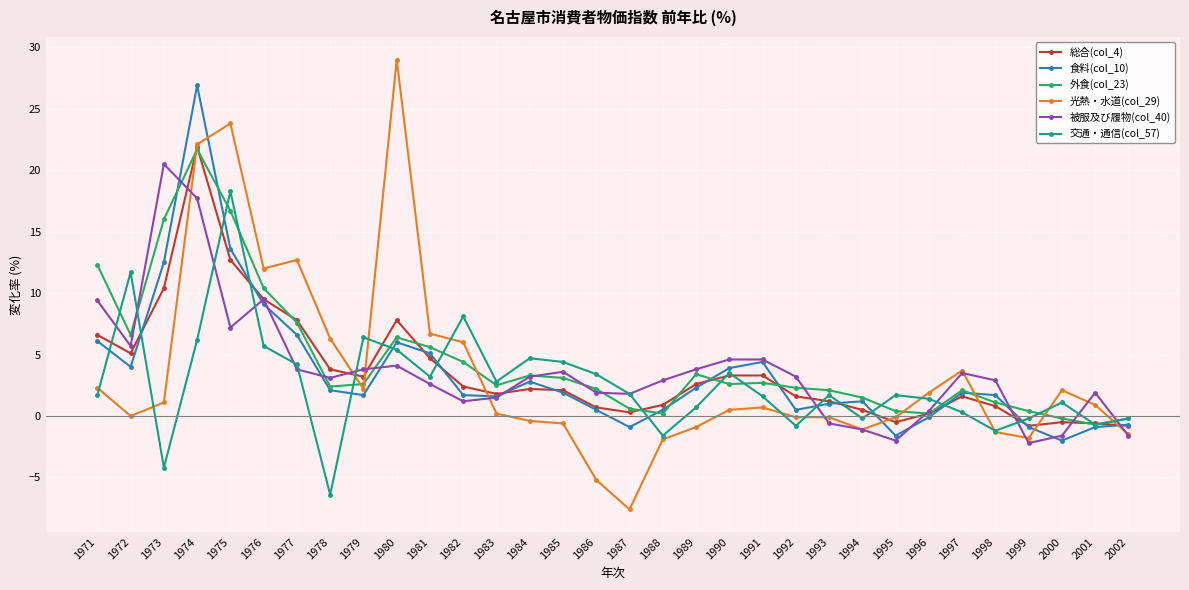

Is the value of 外食(col_23) at 1974 greater than the value of 総合(col_4) at 1988?

Yes